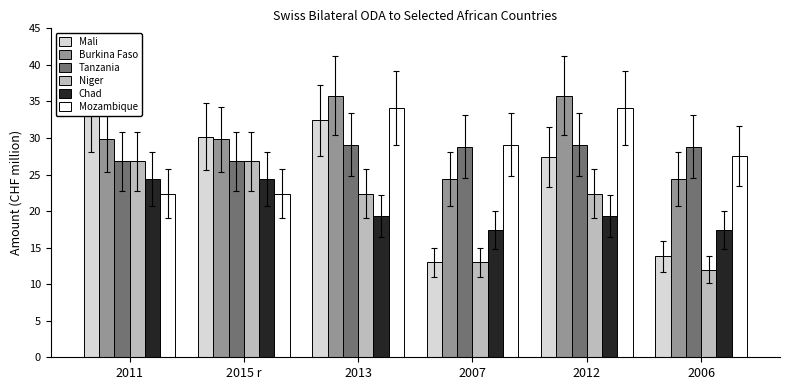

Between 2007 and 2012, which series saw the biggest shift?

Mali